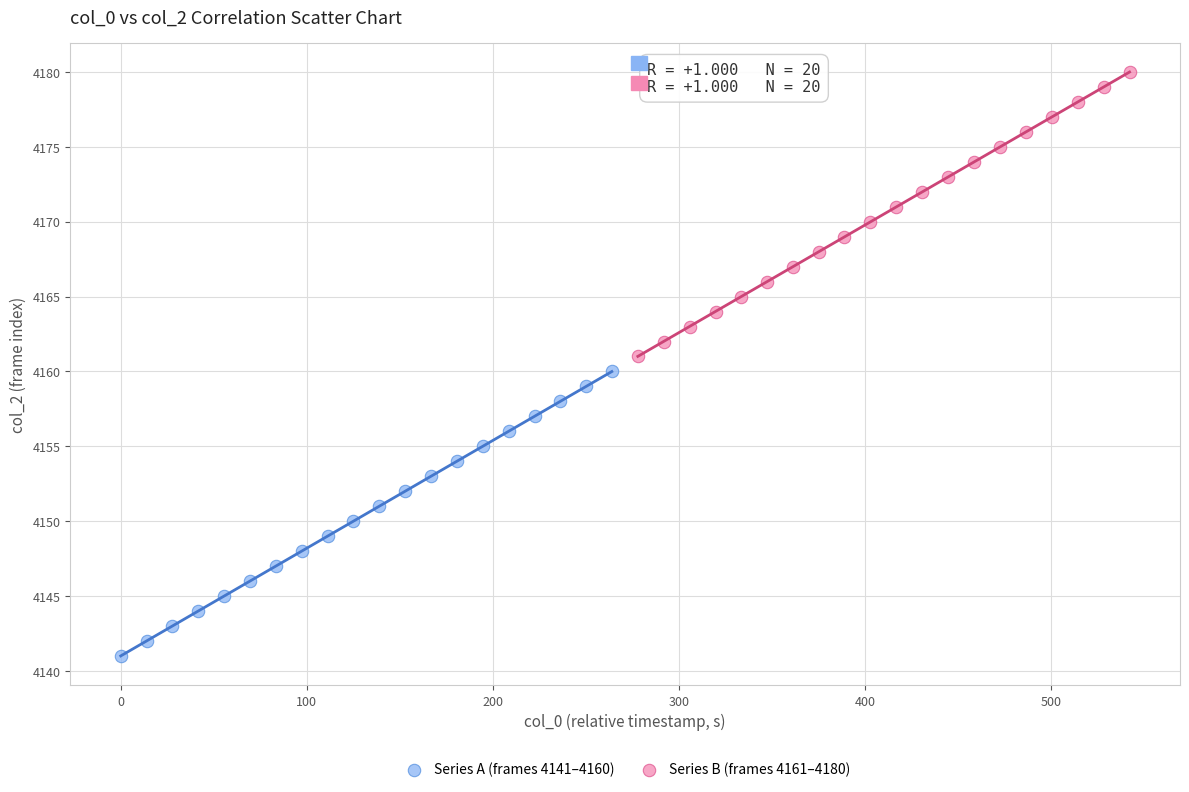

Which series contains the highest Y value?

Series B (frames 4161–4180)